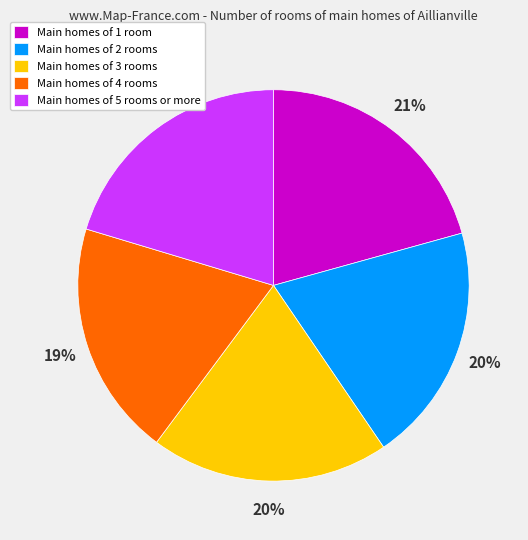

Does any single category account for the majority?

No